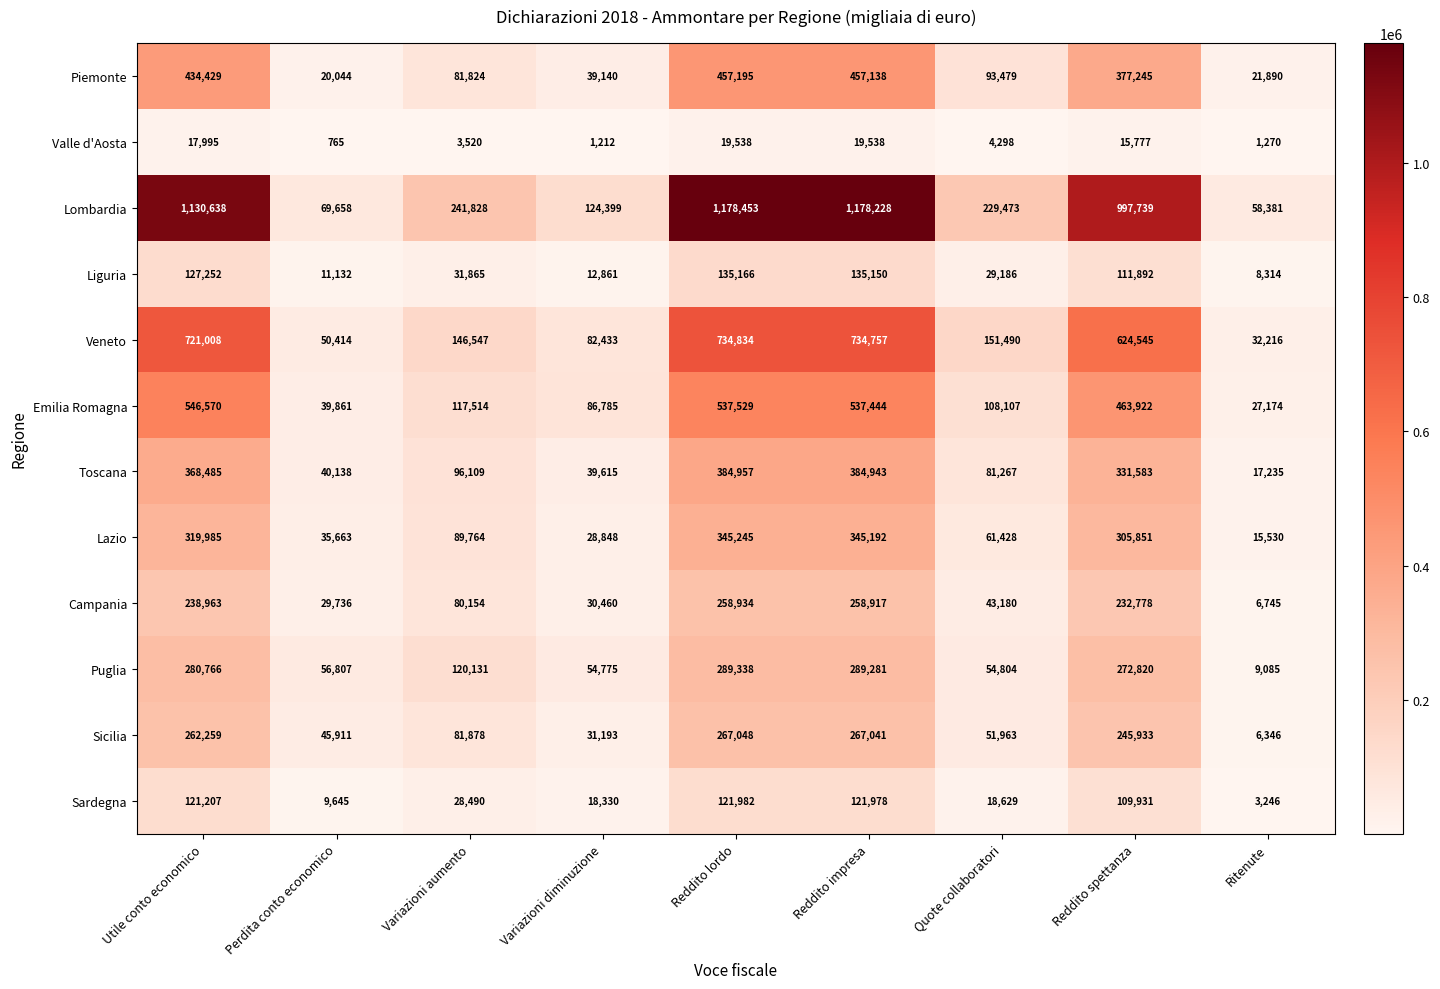

List the series in order of their peak value, highest first.

Lombardia, Veneto, Emilia Romagna, Piemonte, Toscana, Lazio, Puglia, Sicilia, Campania, Liguria, Sardegna, Valle d'Aosta